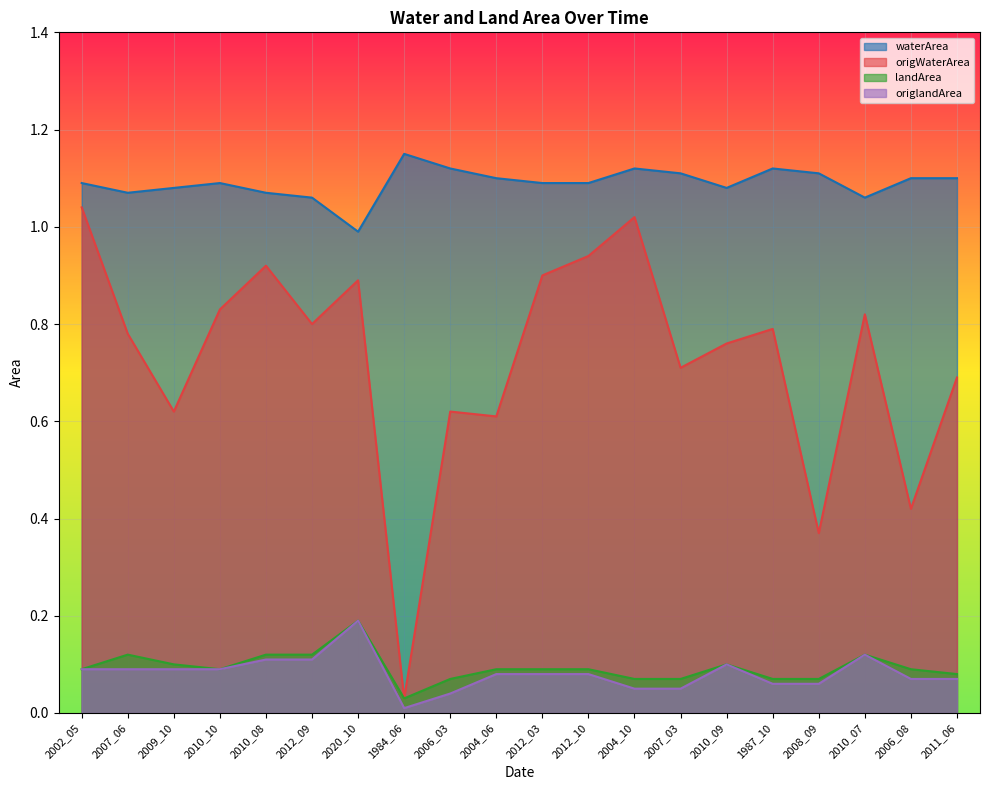

Reading left to right, what are all the values shown in this chart?

waterArea: 1.1	1.1	1.1	1.1	1.1	1.1	1.0	1.1	1.1	1.1	1.1	1.1	1.1	1.1	1.1	1.1	1.1	1.1	1.1	1.1
origWaterArea: 1.0	0.8	0.6	0.8	0.9	0.8	0.9	0.0	0.6	0.6	0.9	0.9	1.0	0.7	0.8	0.8	0.4	0.8	0.4	0.7
landArea: 0.1	0.1	0.1	0.1	0.1	0.1	0.2	0.0	0.1	0.1	0.1	0.1	0.1	0.1	0.1	0.1	0.1	0.1	0.1	0.1
origlandArea: 0.1	0.1	0.1	0.1	0.1	0.1	0.2	0.0	0.0	0.1	0.1	0.1	0.1	0.1	0.1	0.1	0.1	0.1	0.1	0.1